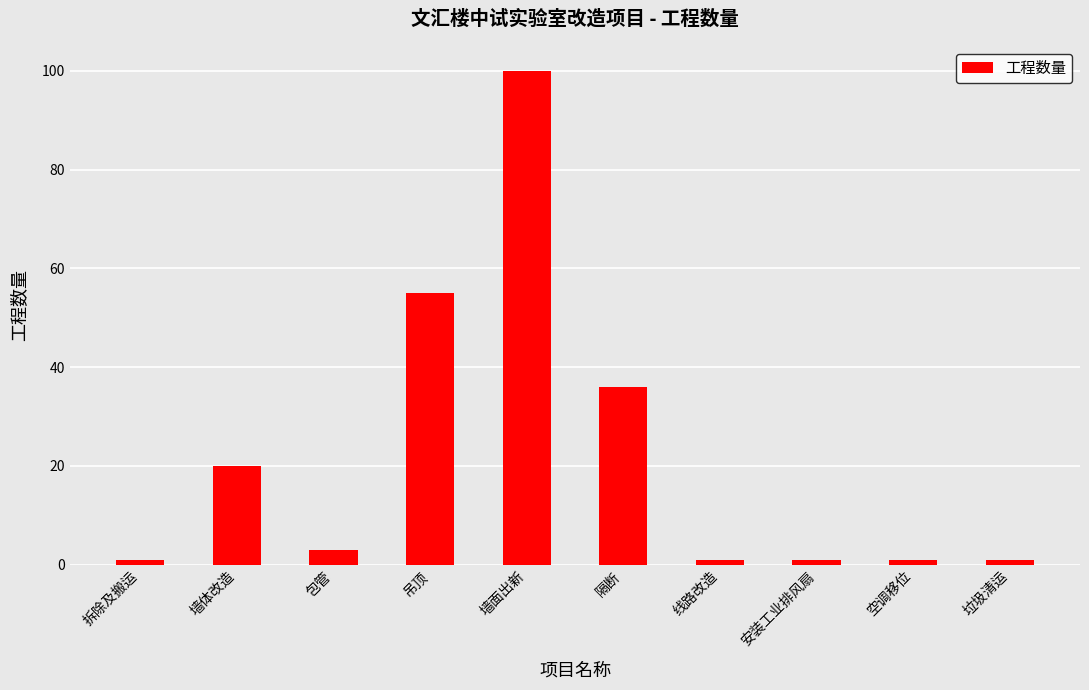

How many categories are shown in the chart?

10